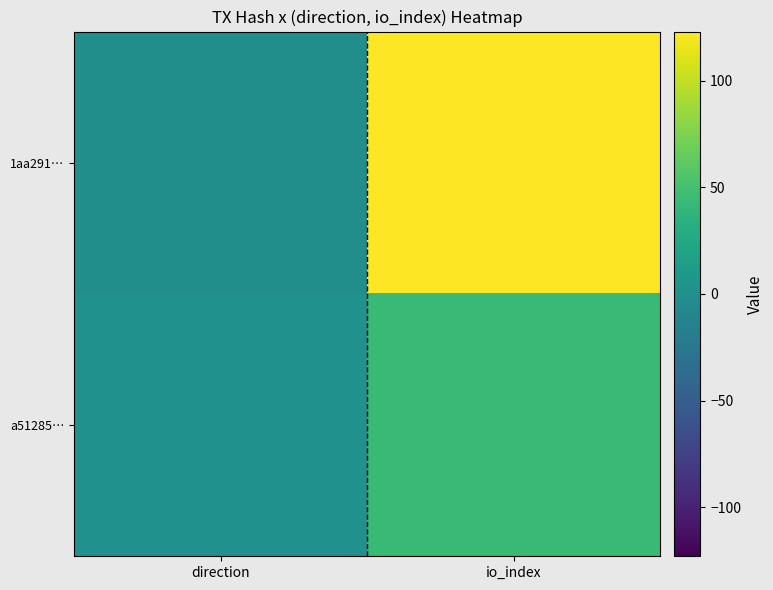

At which category is the sum across all series the highest?

io_index